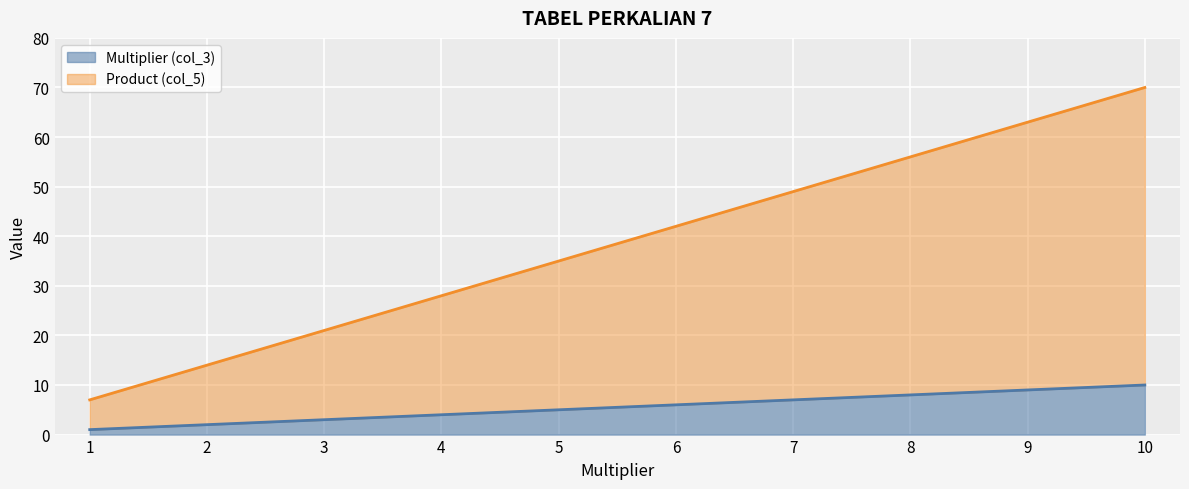

Reading left to right, extract all data points from this chart.

Multiplier (col_3): 1	2	3	4	5	6	7	8	9	10
Product (col_5): 7	14	21	28	35	42	49	56	63	70